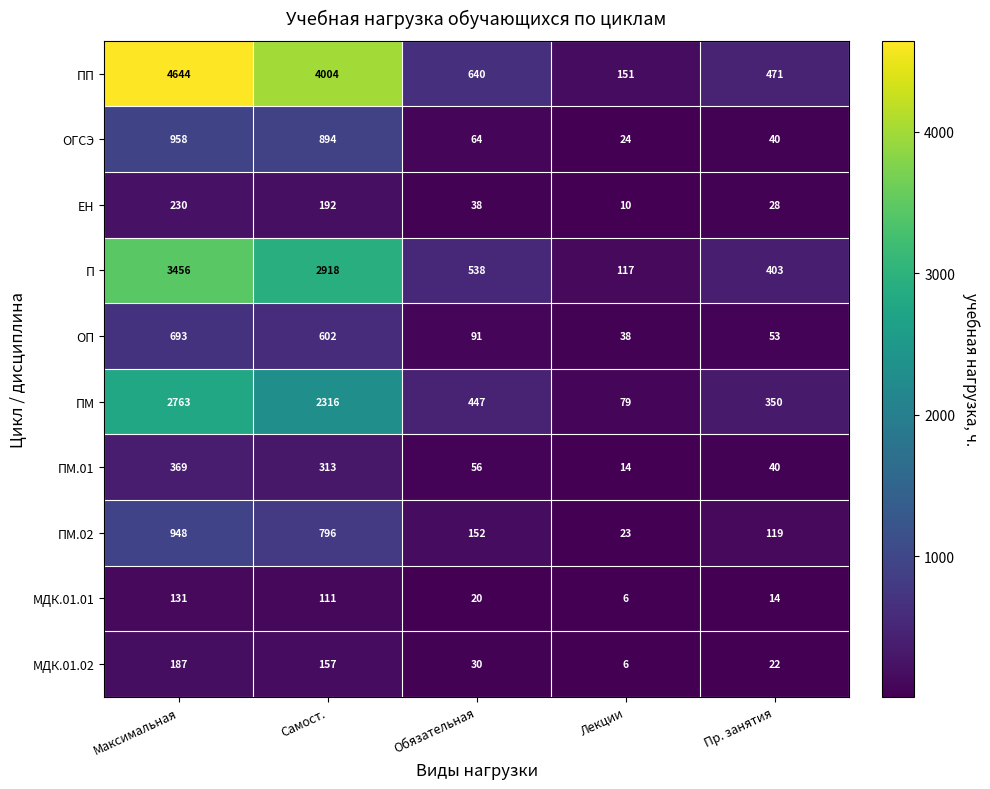

What is the total value across all series at Обязательная?

2076